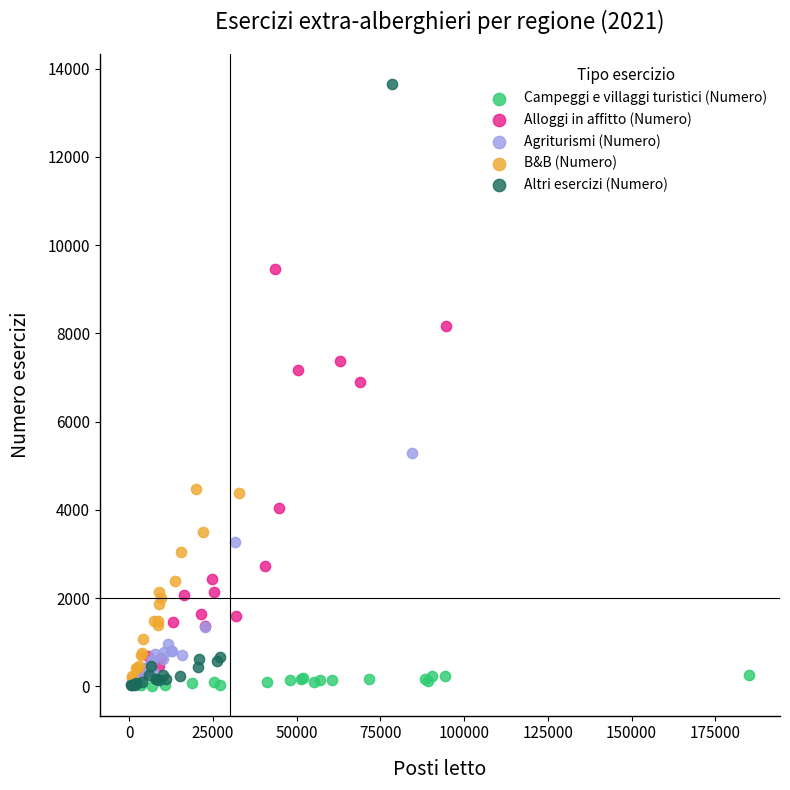

Which series contains the highest Y value?

Altri esercizi (Numero)